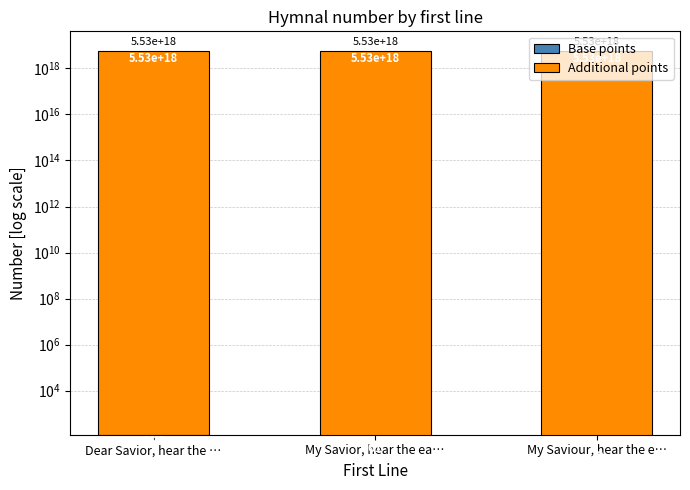

What is the average value of the Base points series?

71